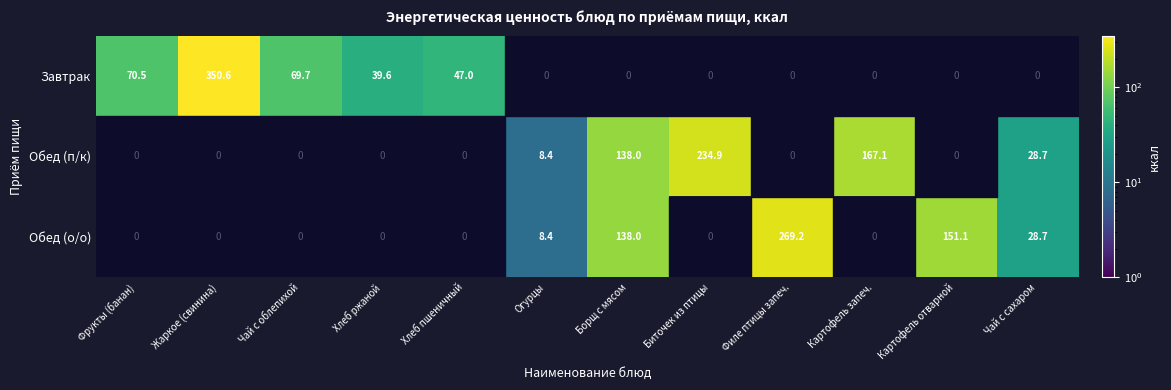

At which category does the chart reach its minimum across all series?

Огурцы